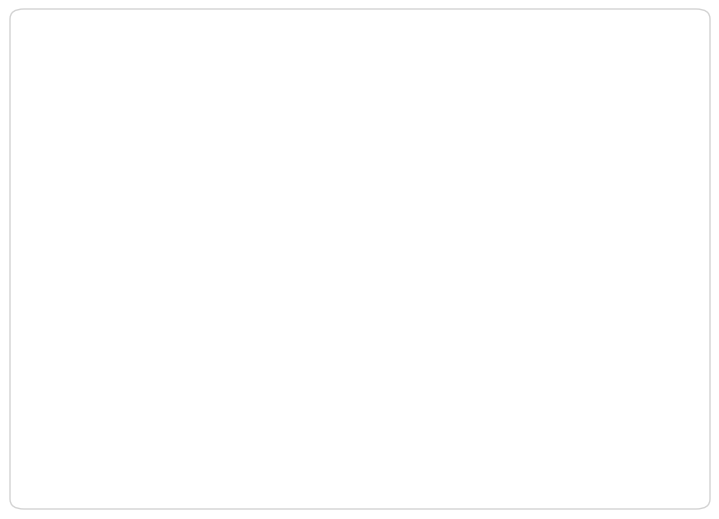

Is it true that Height 4457: 18% is 18% of the pie?

True